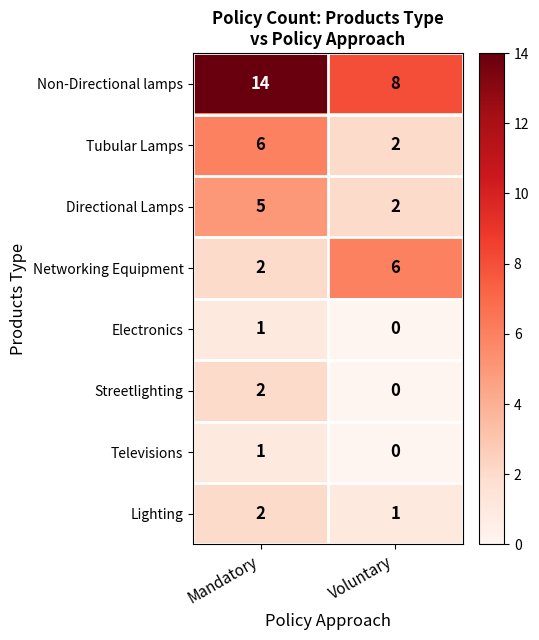

Which category has the highest value across all series?

Mandatory